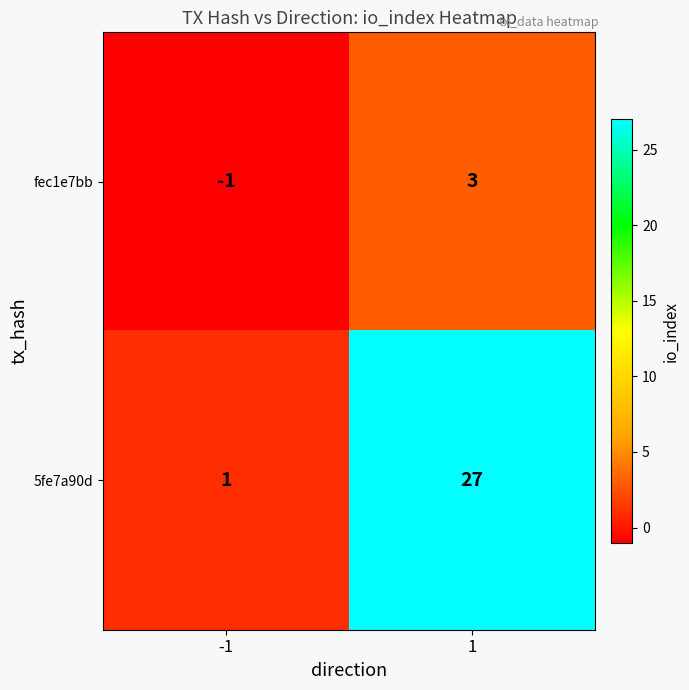

At how many categories does at least one series exceed 6?

1